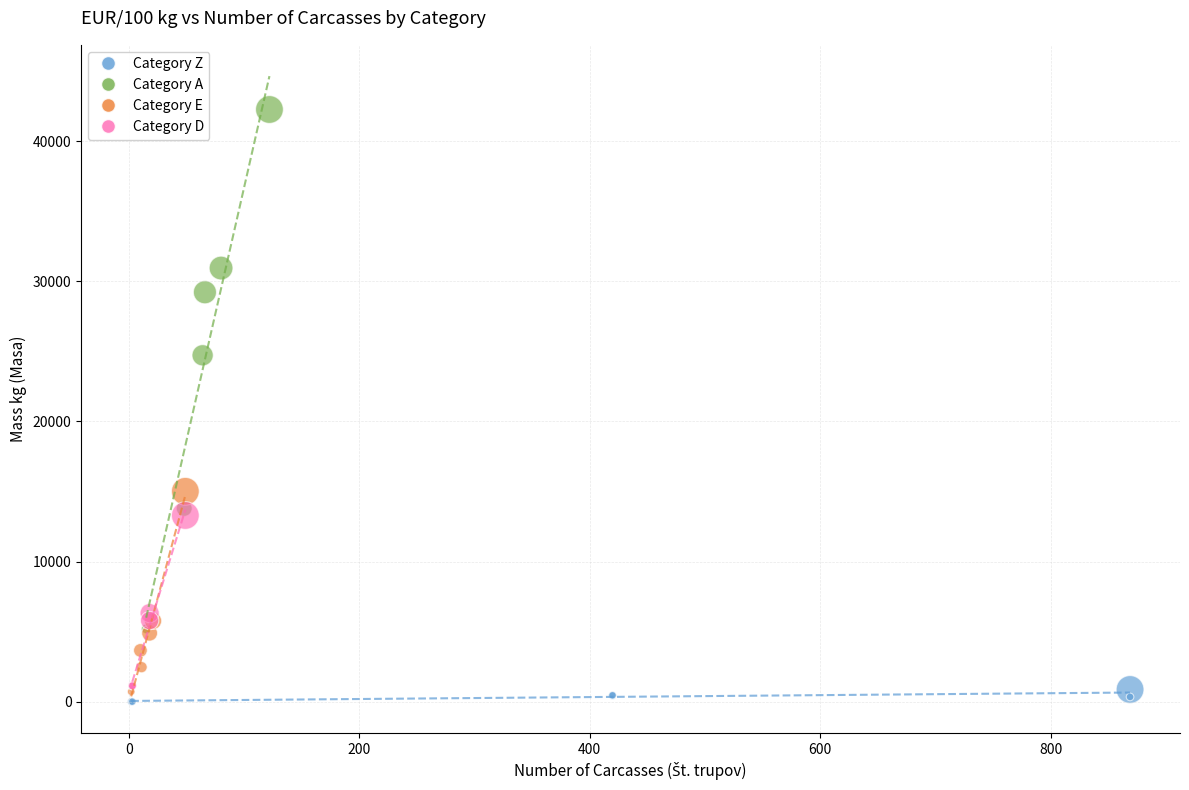

Which series has the largest Y range (max minus min)?

Category A